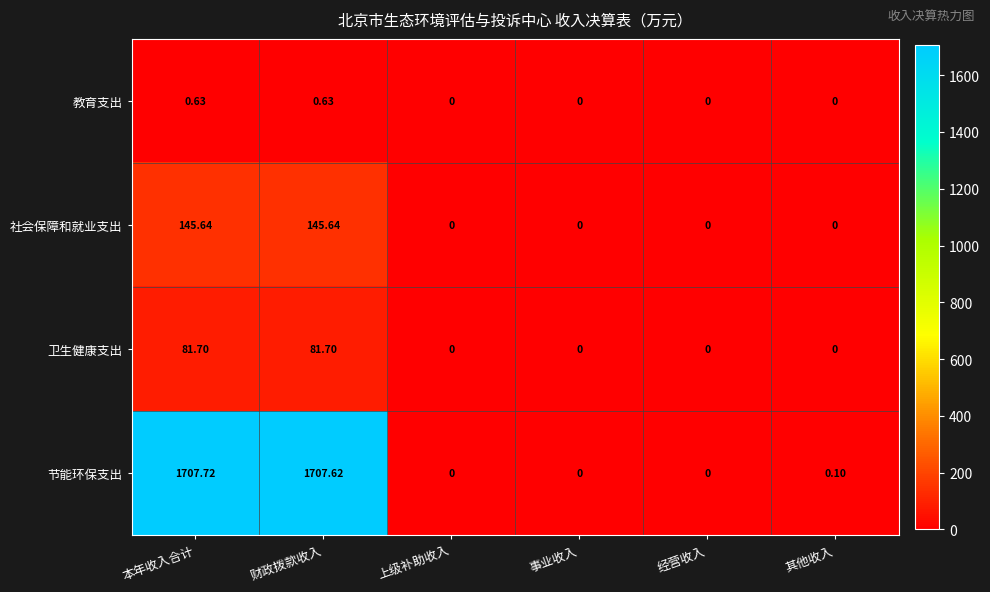

List the series in order of their peak value, lowest first.

教育支出, 卫生健康支出, 社会保障和就业支出, 节能环保支出